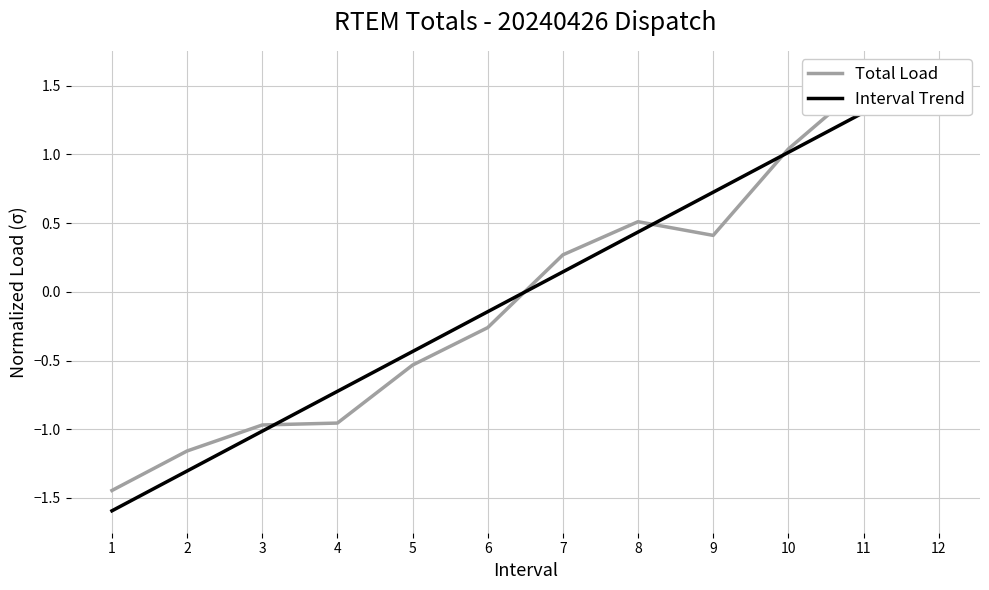

List the series in order of their peak value, lowest first.

Total Load, Interval Trend